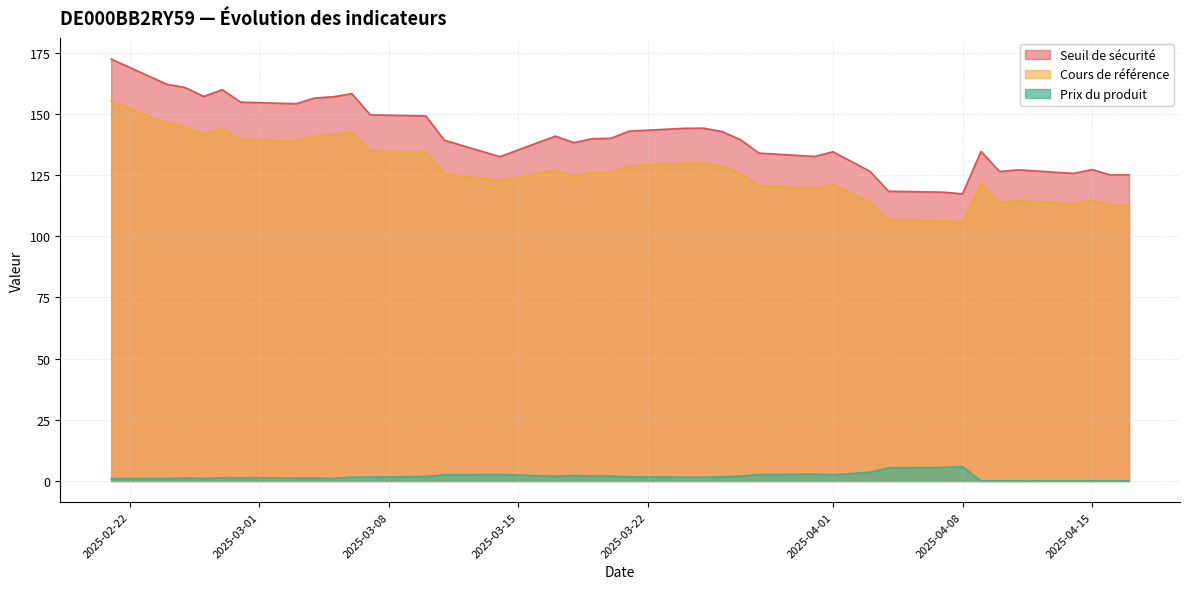

What is the difference between the maximum and second lowest values in the Prix du produit series?

5.8